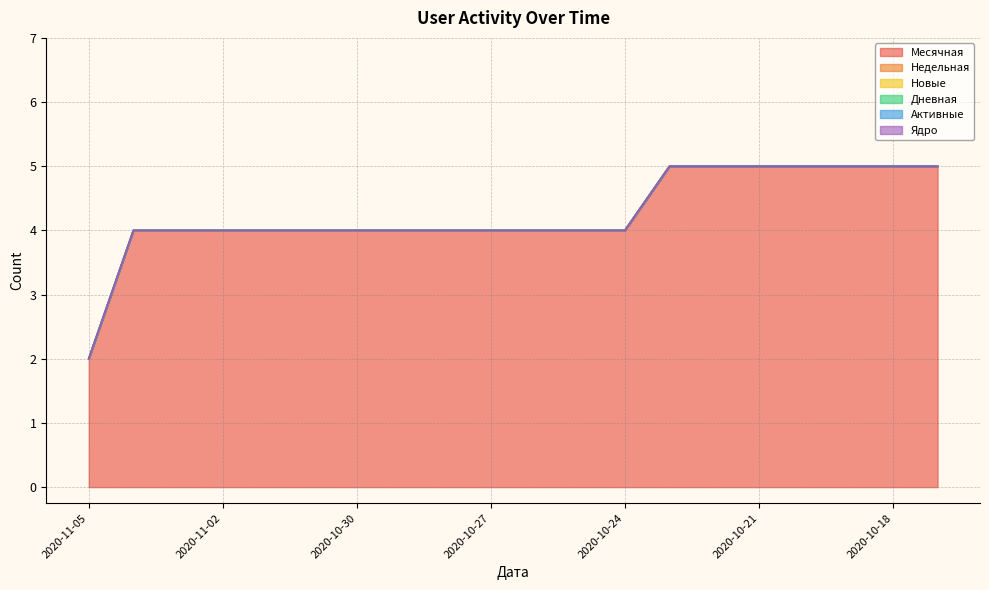

What are all the series names shown in the legend?

Месячная, Недельная, Новые, Дневная, Активные, Ядро